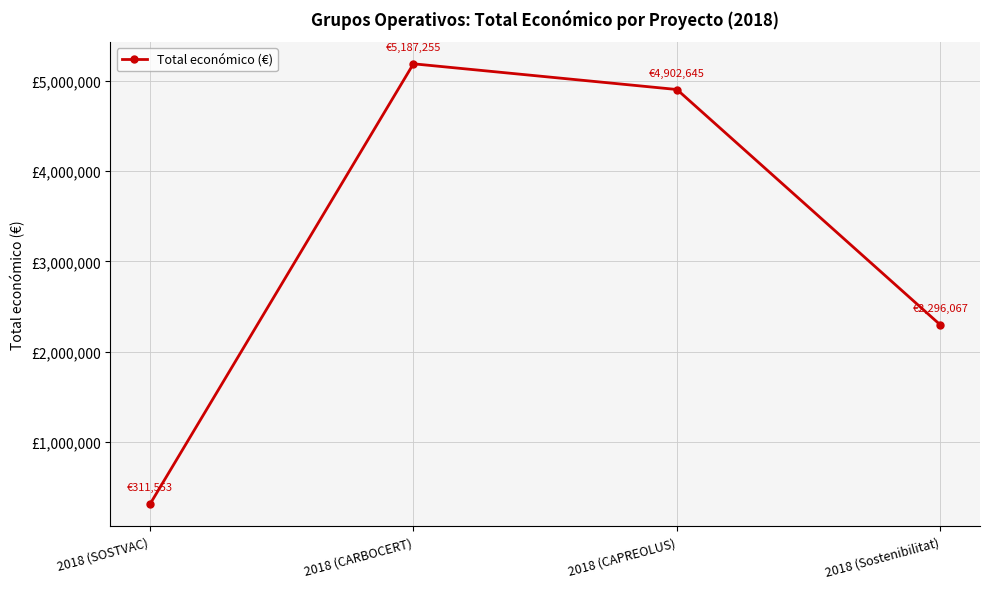

Is it true that the value at 2018 (SOSTVAC) is 311553?

True